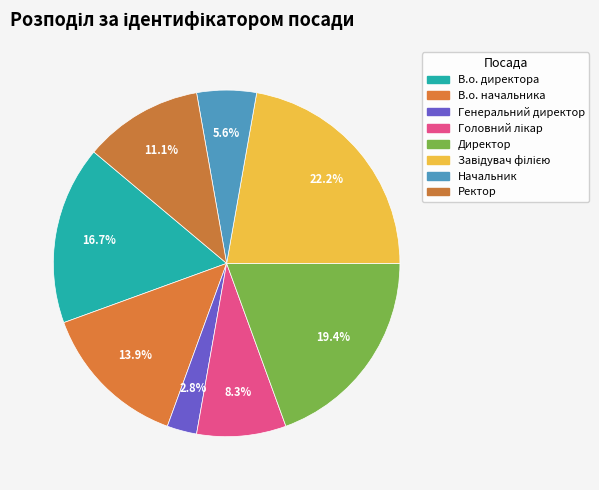

What is the largest slice in the pie chart?

Завідувач філією